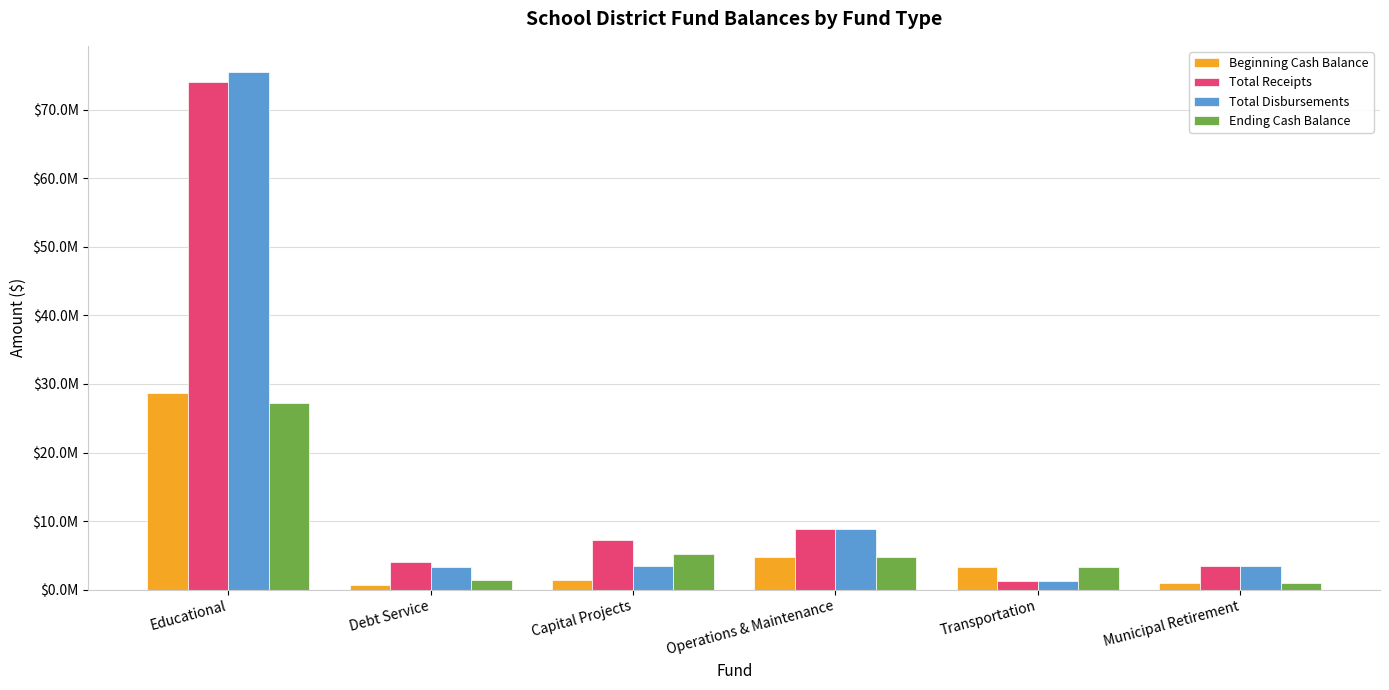

What is the value of the Total Disbursements bar at the 1st from the left?

75550000